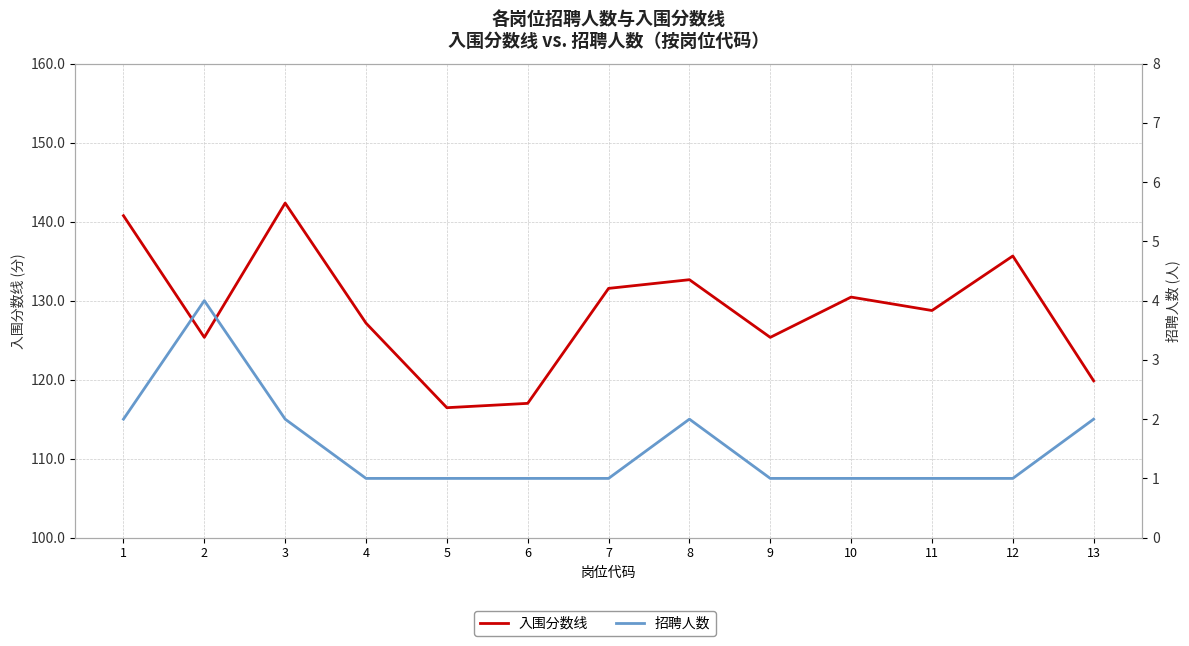

Which category has the lowest value in the 招聘人数 series?

4